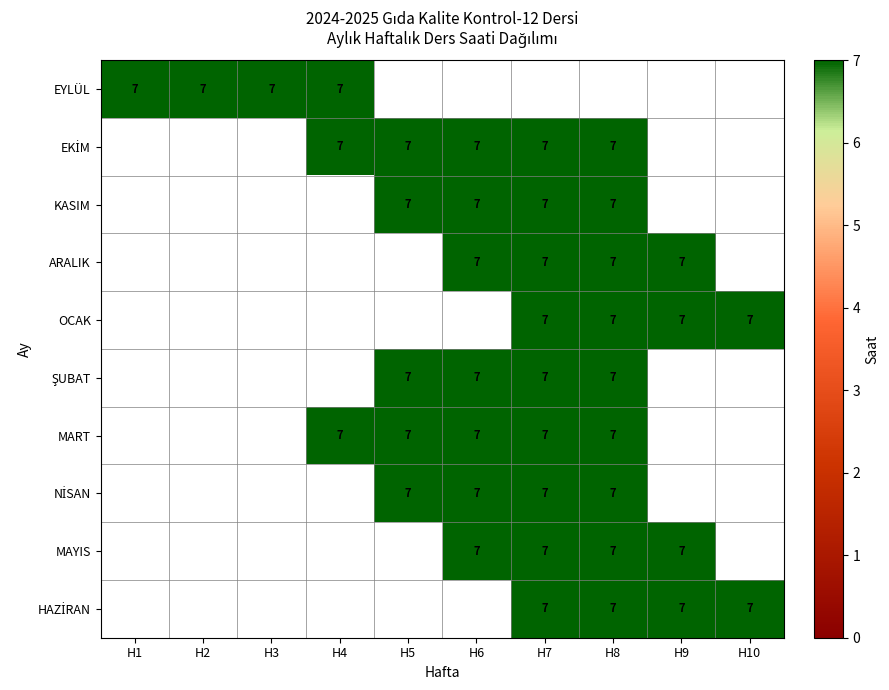

List the series in order of their peak value, highest first.

EYLÜL, EKİM, KASIM, ARALIK, OCAK, ŞUBAT, MART, NİSAN, MAYIS, HAZİRAN